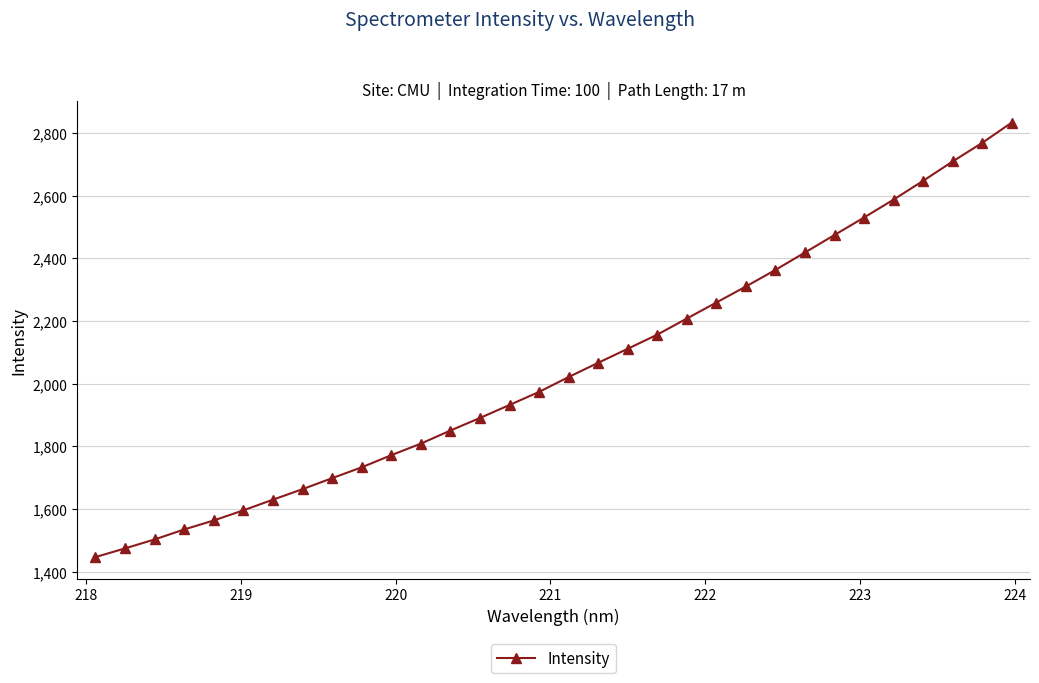

Reading left to right, what are all the values shown in this chart?

1446.8	1474.5	1503.1	1534.9	1563.7	1595.9	1630.0	1663.5	1698.6	1733.2	1771.9	1808.8	1850.6	1890.7	1932.1	1973.9	2021.3	2066.7	2111.5	2156.6	2208.0	2259.1	2310.3	2363.1	2418.7	2474.6	2530.3	2587.5	2647.4	2709.2	2768.5	2833.1